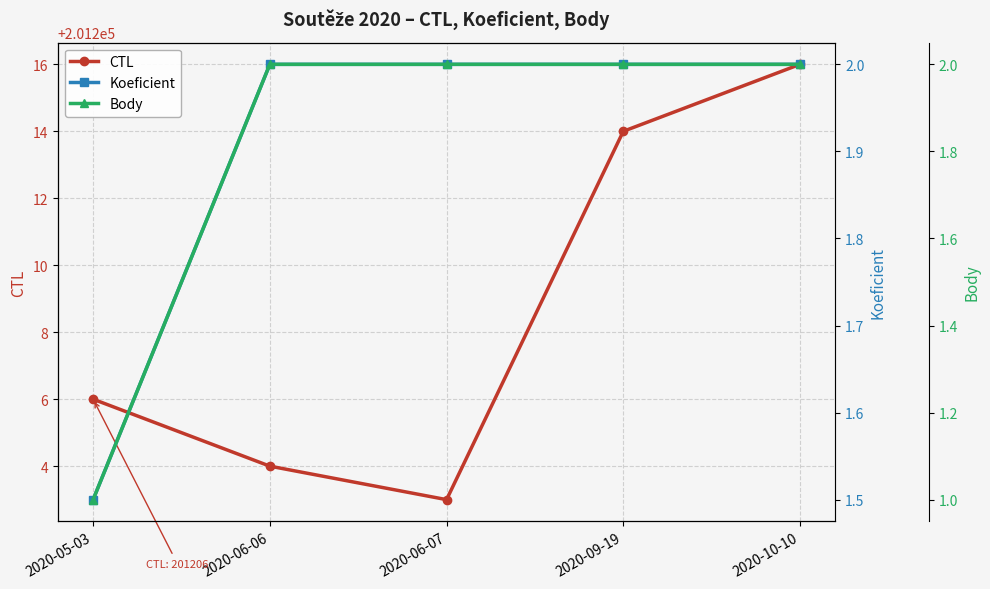

What is the difference between the second highest and minimum values in the Body series?

1.0